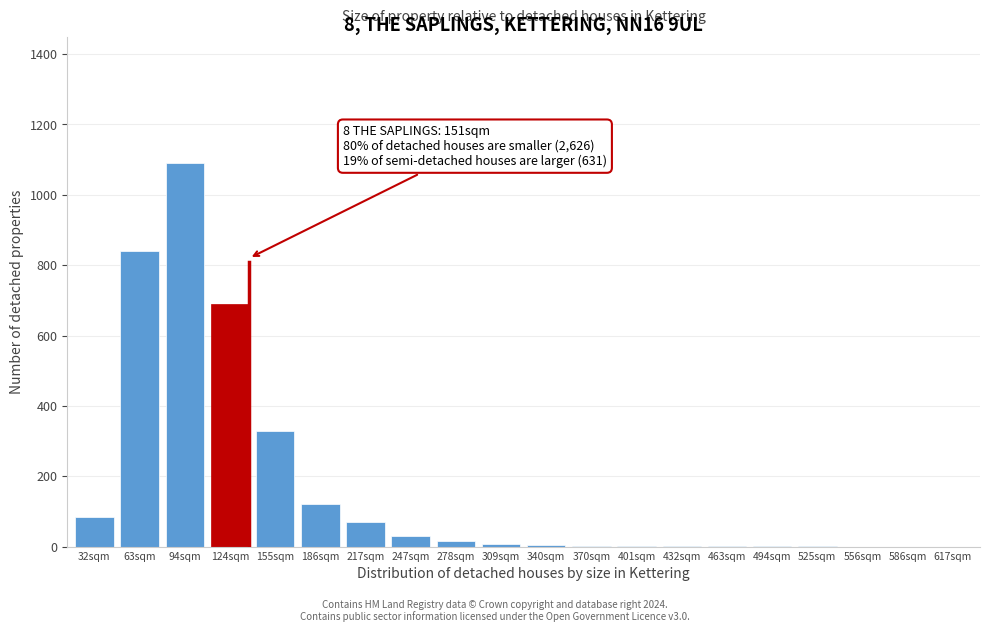

What is the maximum value shown in the chart?

1090